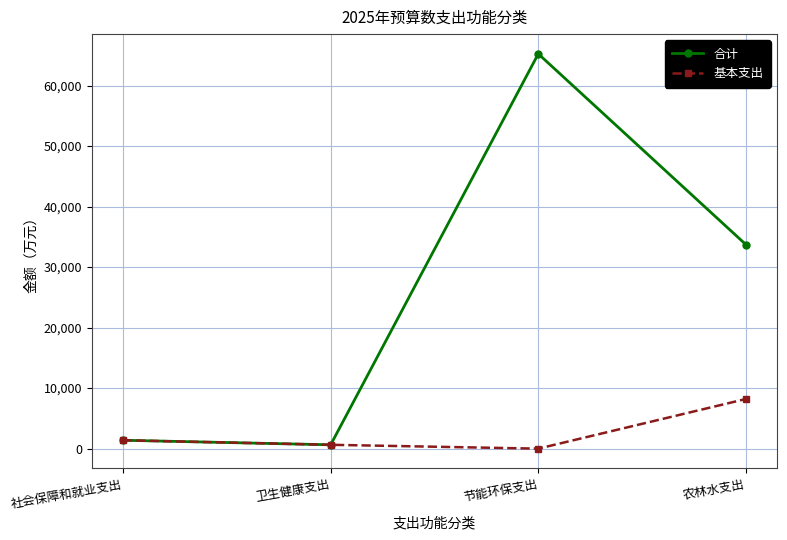

Reading left to right, transcribe all the data shown in this chart.

合计: 社会保障和就业支出=1385.7	卫生健康支出=635.5	节能环保支出=65248.6	农林水支出=33729.5
基本支出: 社会保障和就业支出=1385.7	卫生健康支出=635.5	节能环保支出=0.0	农林水支出=8205.7